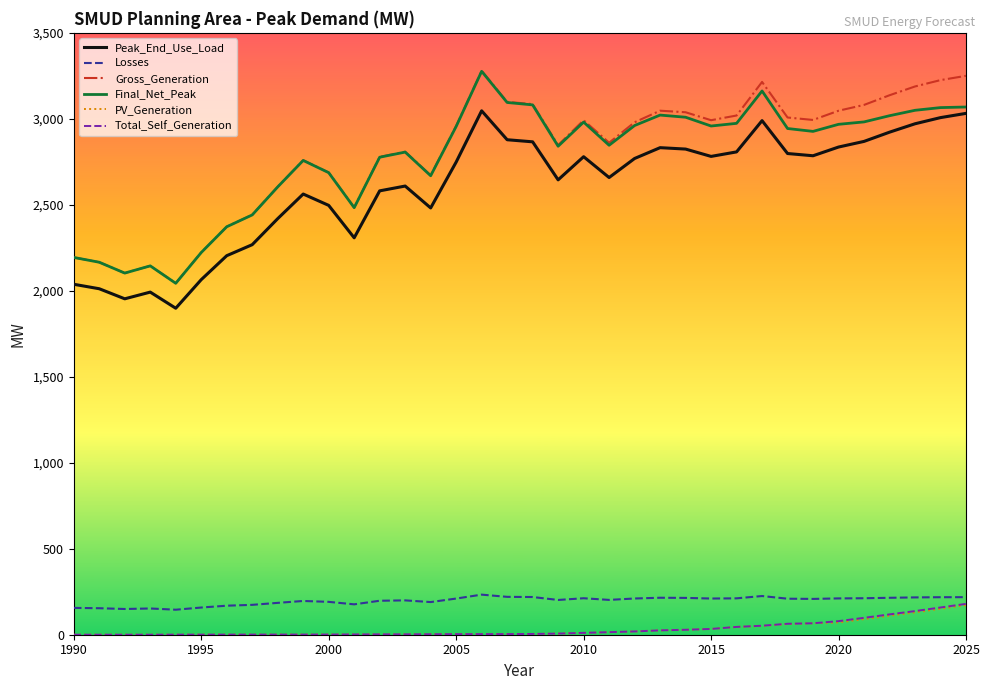

What is the greatest value displayed?

3279.8